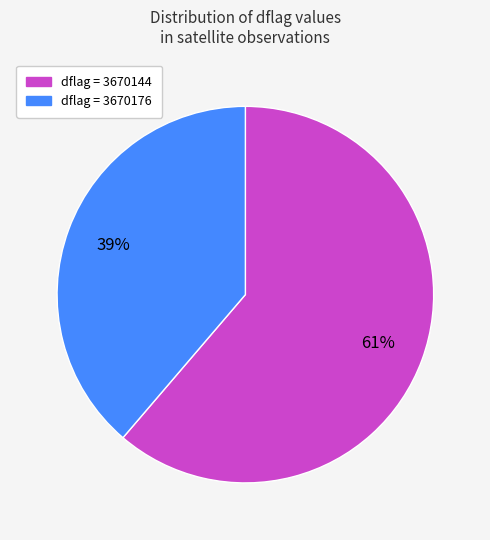

To the nearest percent, what is the average slice percentage?

50%